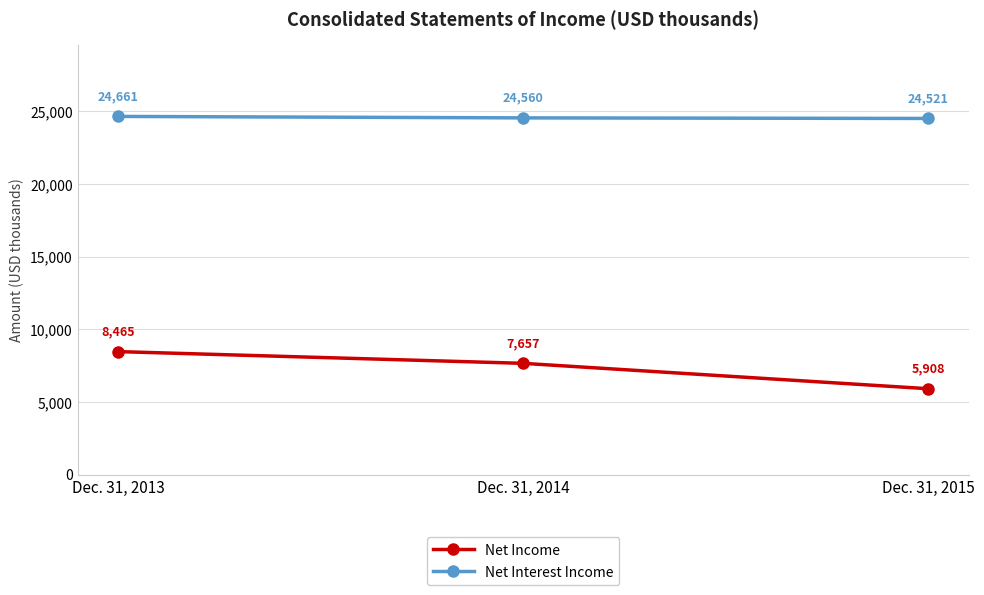

What is the approximate value of Net Income at Dec. 31, 2013?

8465